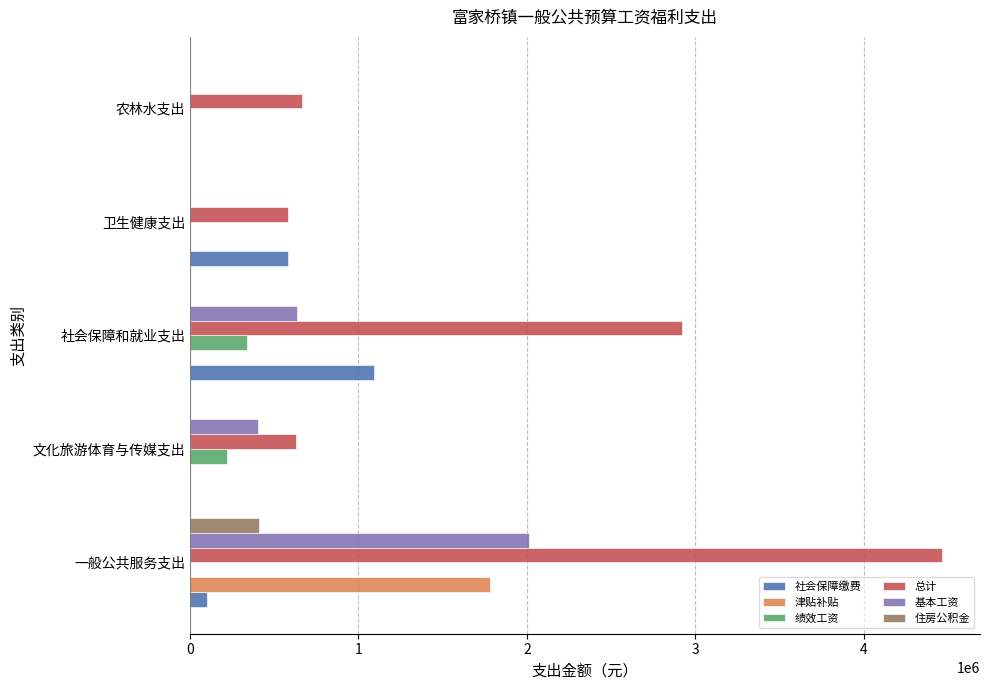

What is the sum of the 社会保障缴费 values at 卫生健康支出 and 农林水支出?

579348